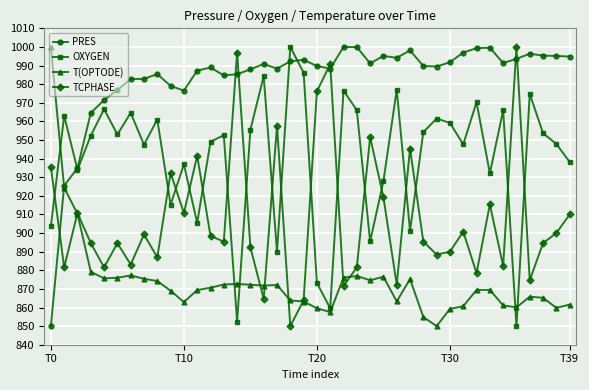

What is the difference between the second highest and minimum values in the TCPHASE series?

146.9